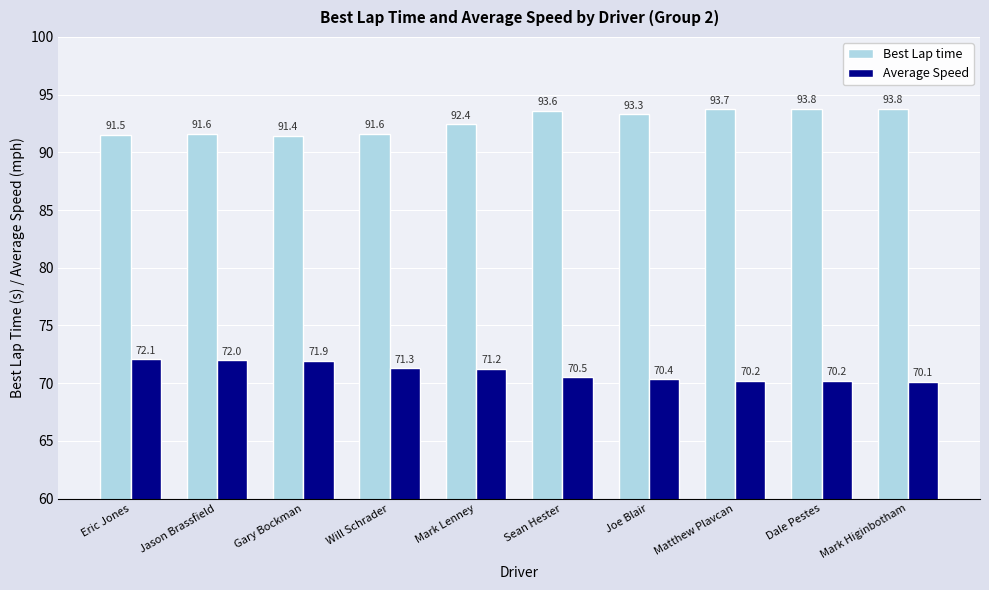

Count the number of data series in this chart.

2